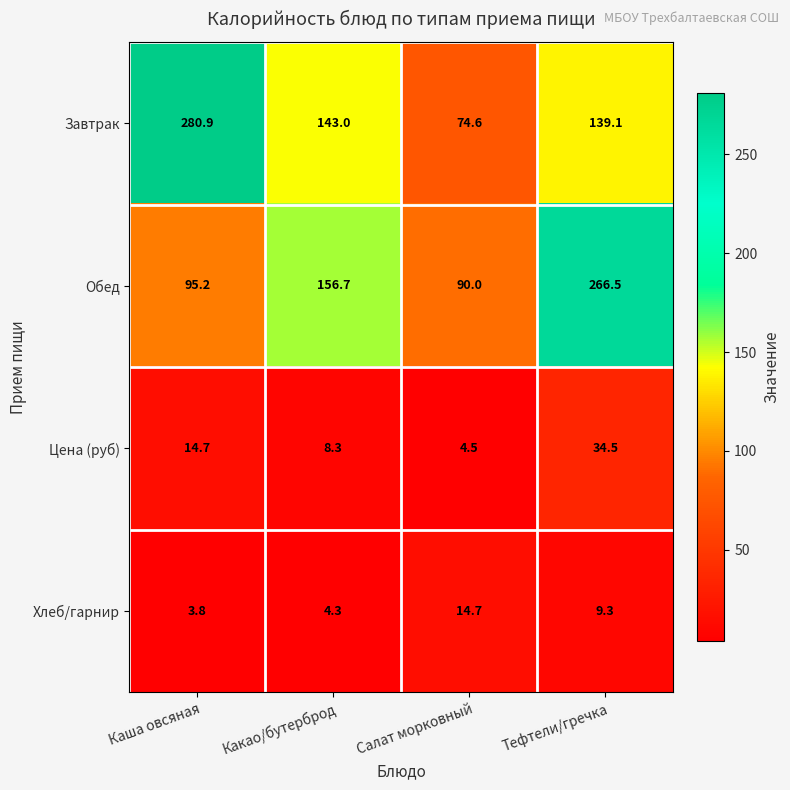

How many categories are shown in the chart?

4